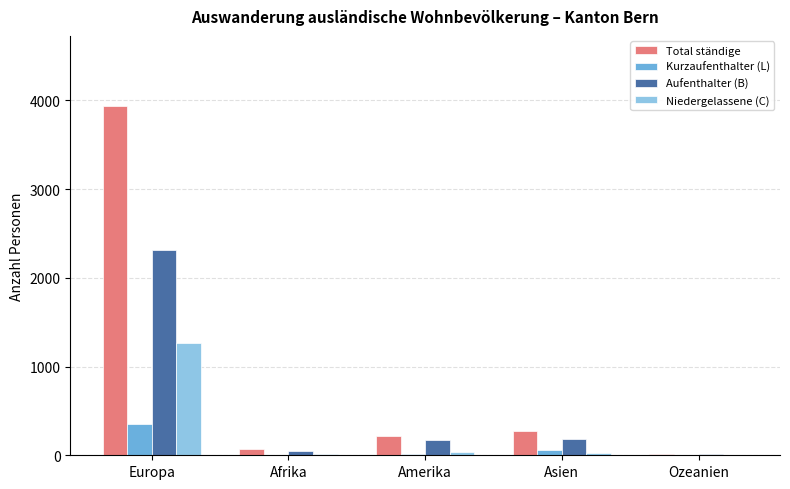

Which series has the largest range (max minus min)?

Total ständige